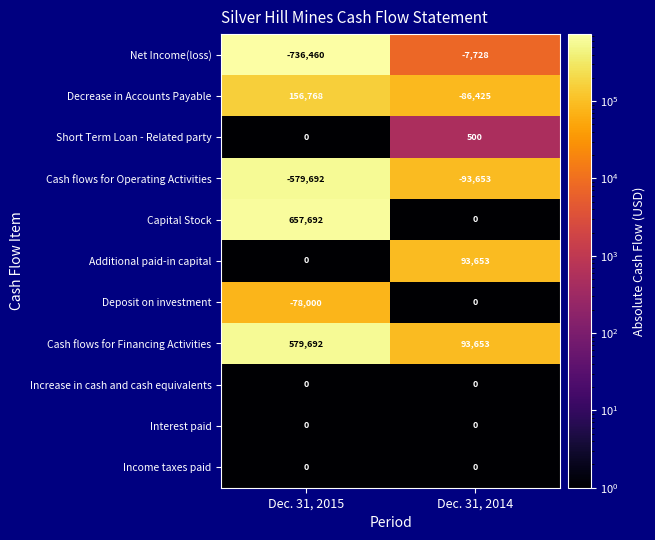

What is the sum of all Cash flows for Financing Activities values?

673345